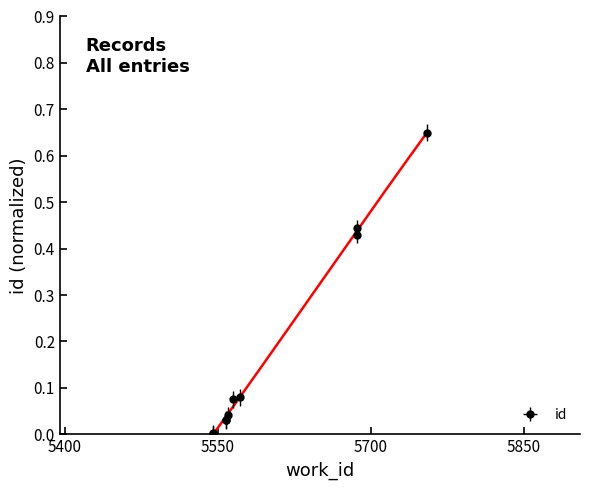

The value at 5545 is -0.2. True or false?

False